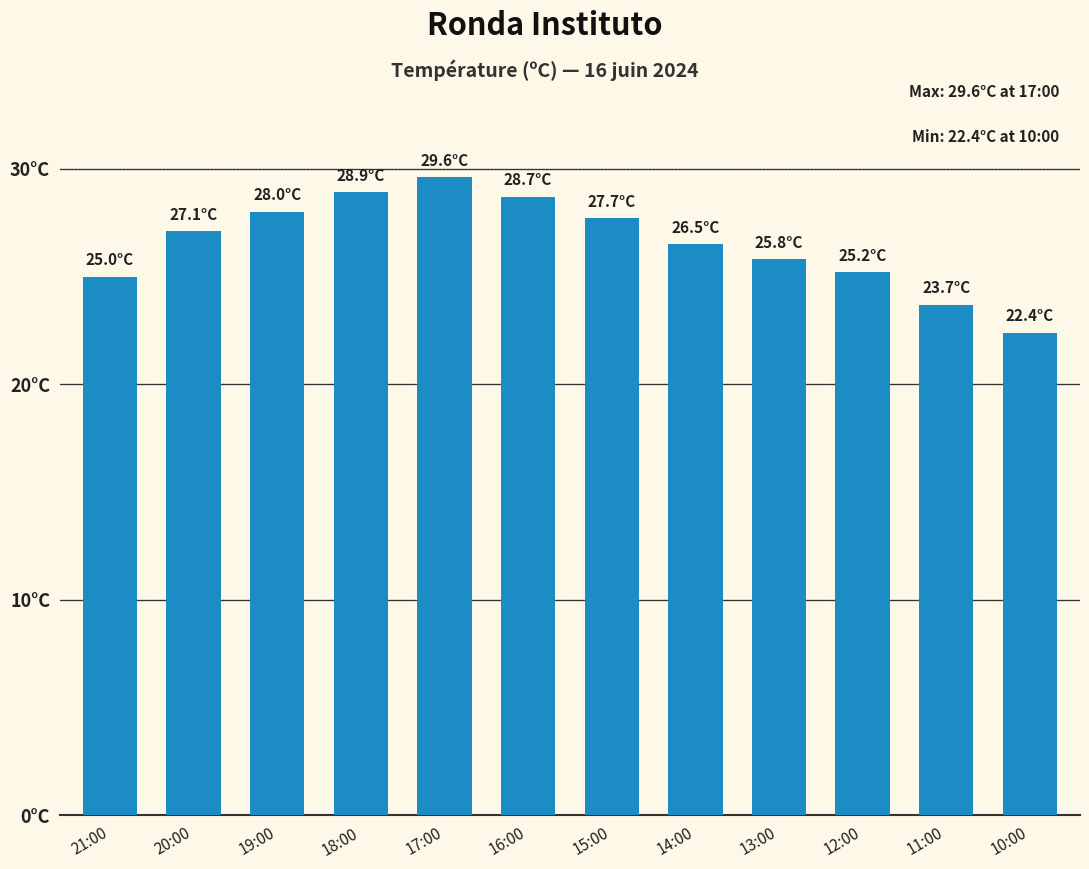

What is the value of the 5th bar from the left?

29.6